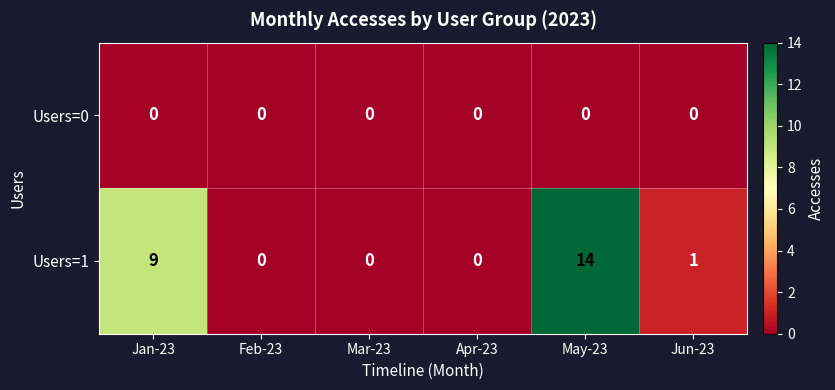

Reading left to right, list all the values displayed in this chart.

Users=0: 0	0	0	0	0	0
Users=1: 9	0	0	0	14	1